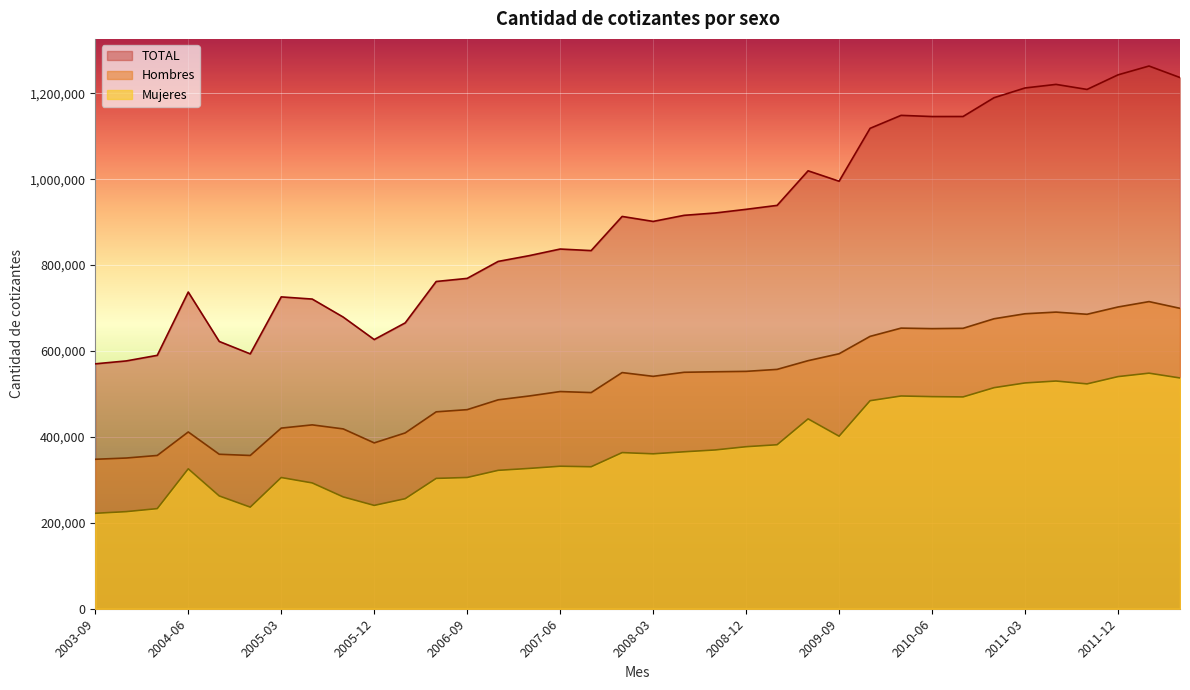

What is the total value across all series at 2005-06?

1441724